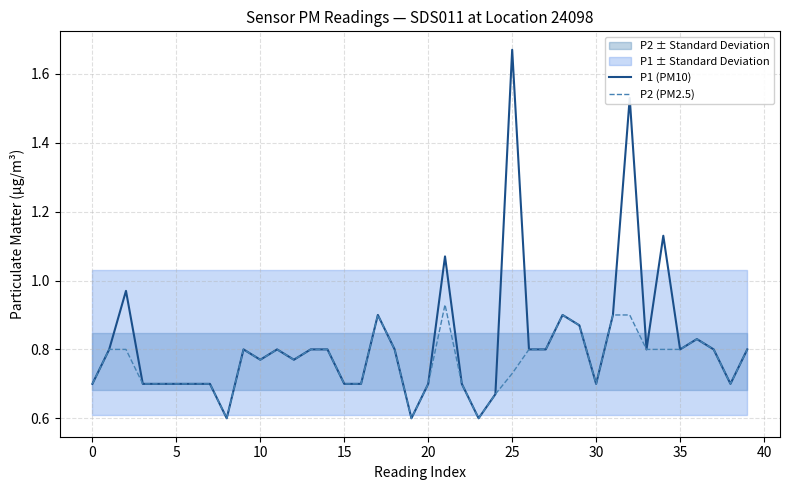

Reading right to left, what are all the values shown in this chart?

P1 (PM10): 0.8	0.7	0.8	0.8	0.8	1.1	0.8	1.5	0.9	0.7	0.9	0.9	0.8	0.8	1.7	0.7	0.6	0.7	1.1	0.7	0.6	0.8	0.9	0.7	0.7	0.8	0.8	0.8	0.8	0.8	0.8	0.6	0.7	0.7	0.7	0.7	0.7	1.0	0.8	0.7
P2 (PM2.5): 0.8	0.7	0.8	0.8	0.8	0.8	0.8	0.9	0.9	0.7	0.9	0.9	0.8	0.8	0.7	0.7	0.6	0.7	0.9	0.7	0.6	0.8	0.9	0.7	0.7	0.8	0.8	0.8	0.8	0.8	0.8	0.6	0.7	0.7	0.7	0.7	0.7	0.8	0.8	0.7